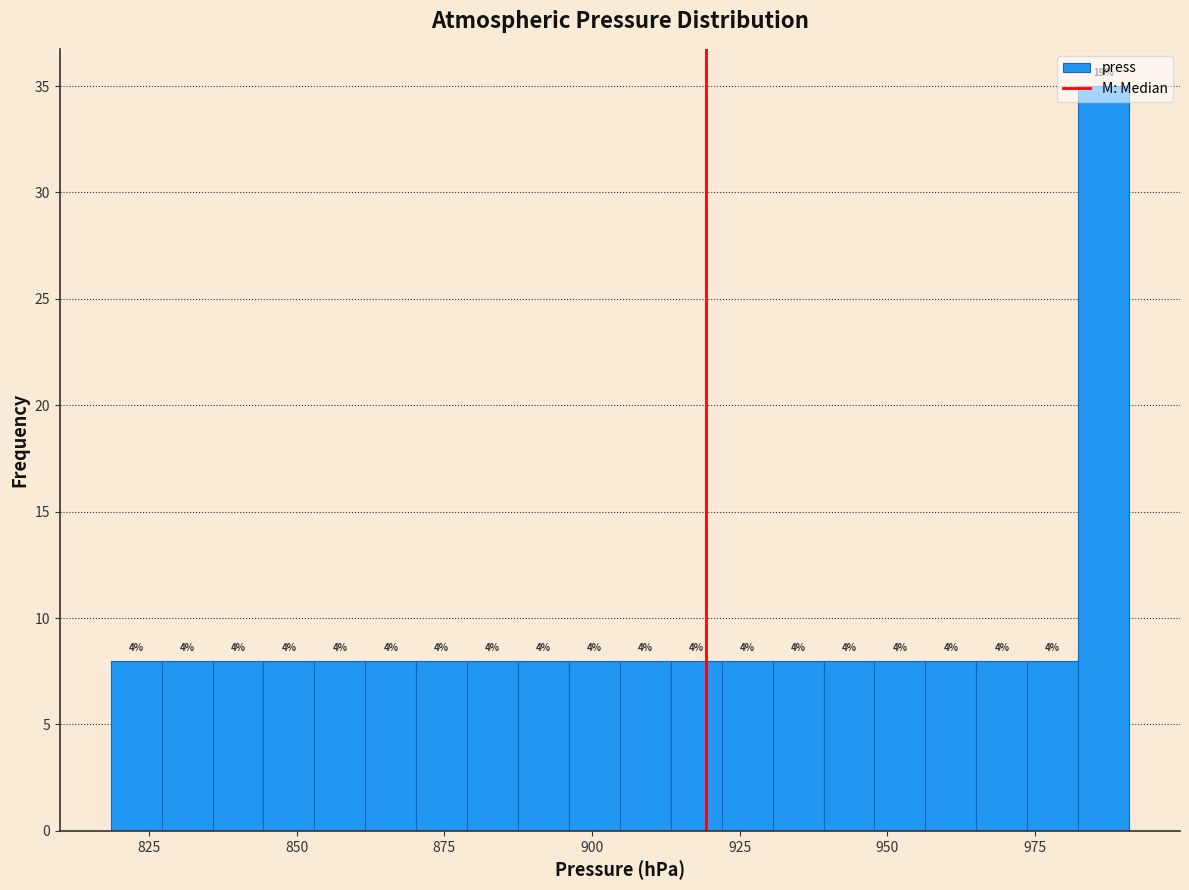

Read against the x-axis, roughly where is the centre of the tallest bar?

985